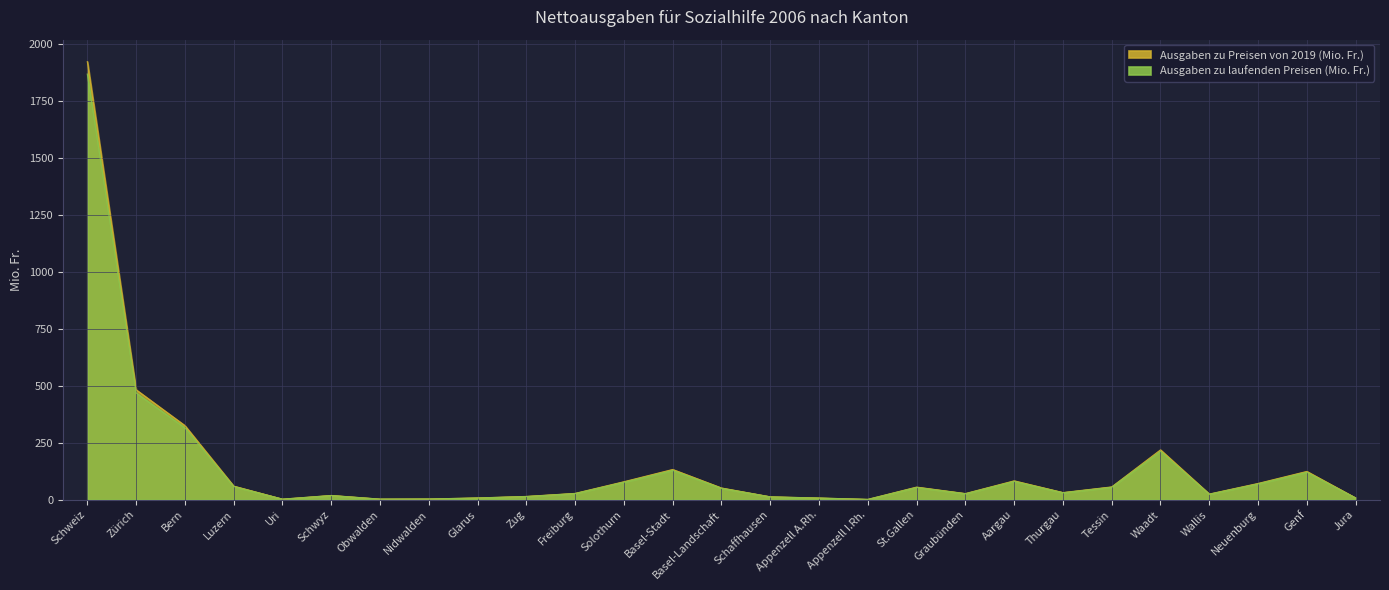

How many lines are shown in the chart?

2